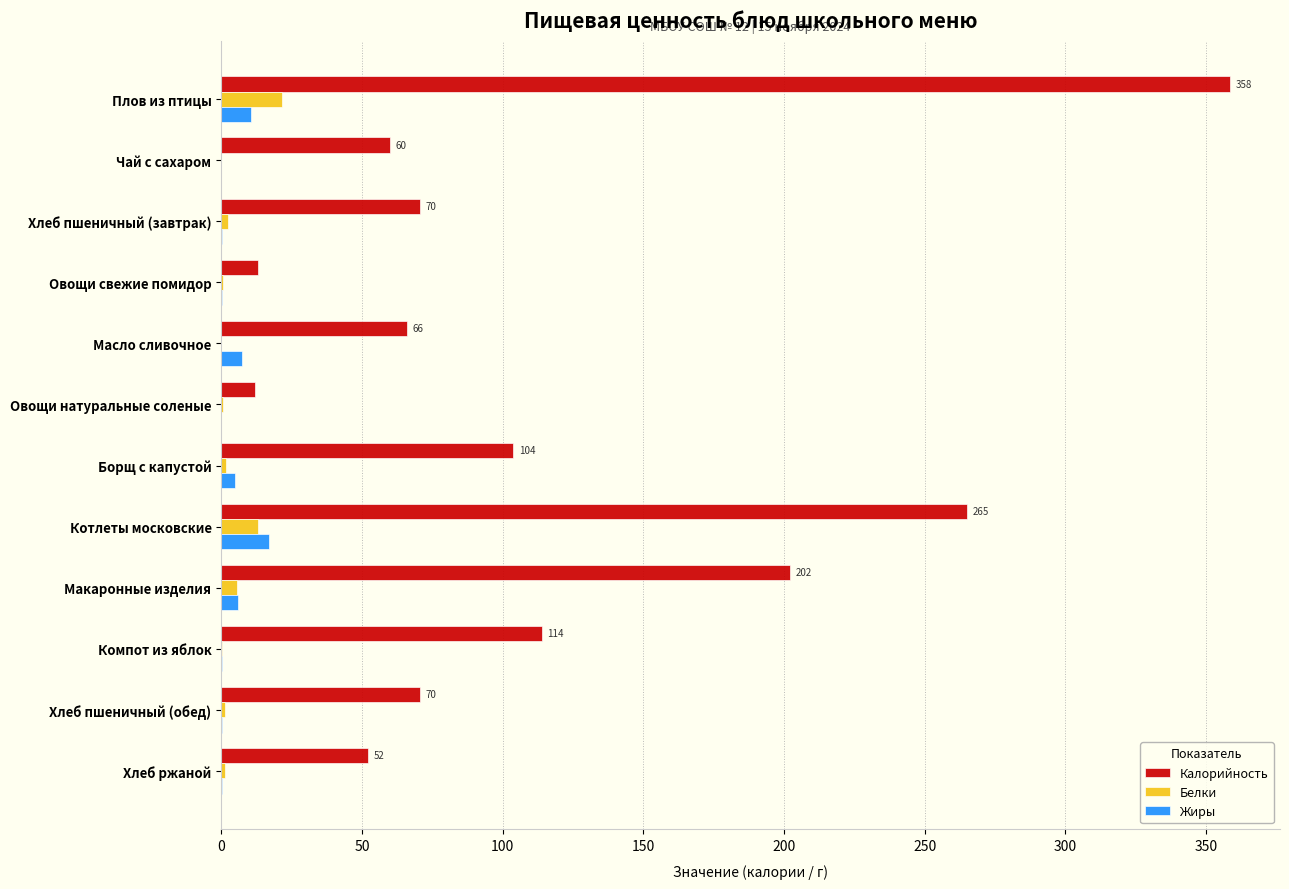

Is the value of Калорийность at Хлеб пшеничный (завтрак) greater than the value of Белки at Овощи свежие помидор?

Yes